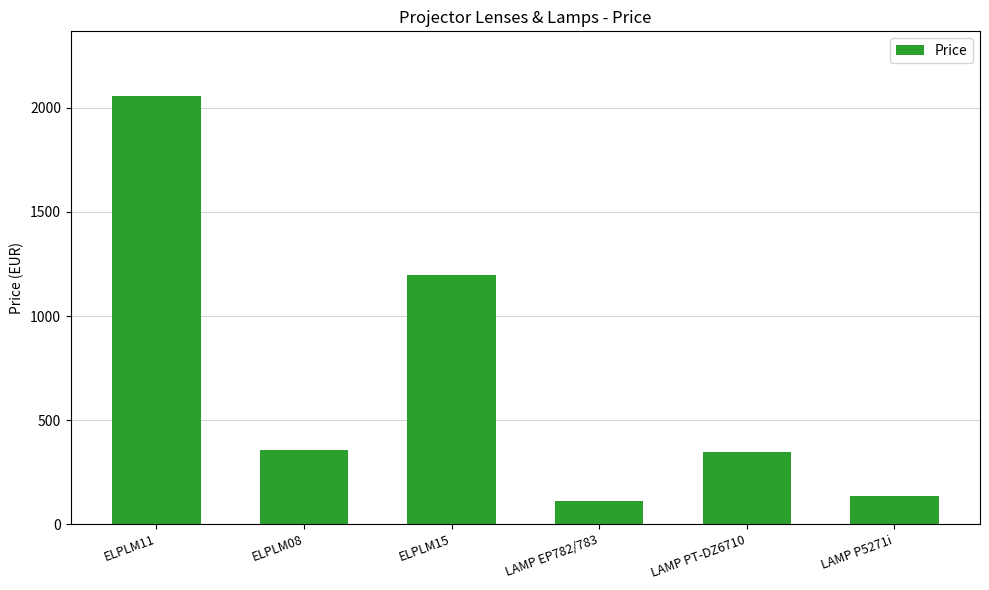

What is the sum of the values at LAMP EP782/783 and LAMP P5271i?

247.7